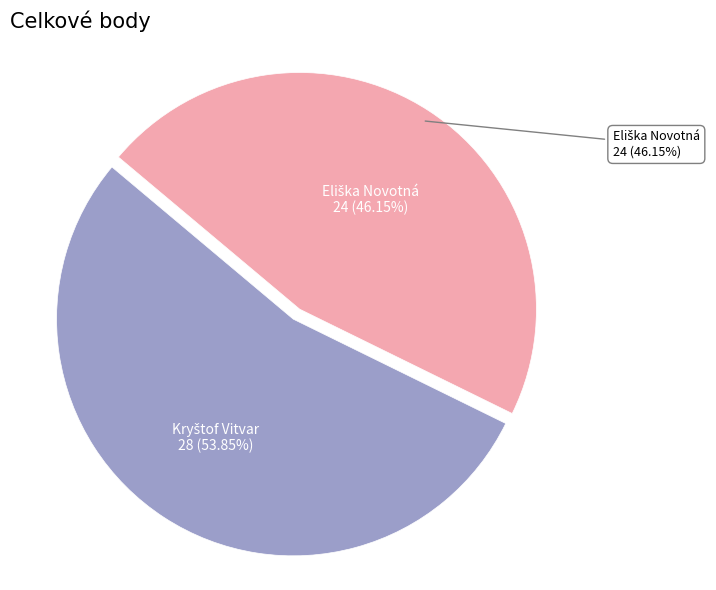

To the nearest percent, what is the difference between the Kryštof Vitvar and Eliška Novotná slice percentages?

8%